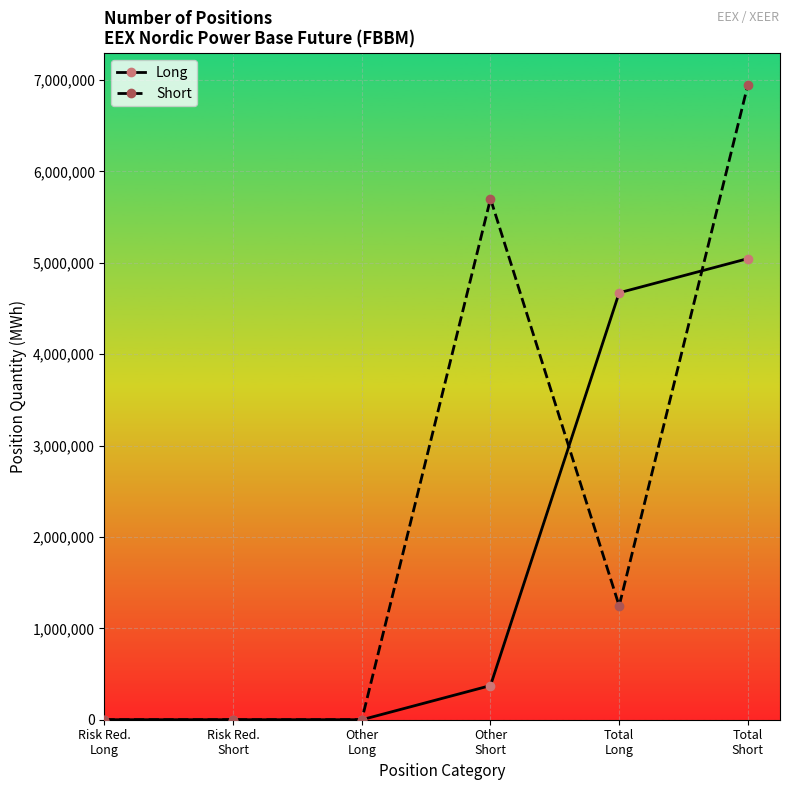

How many distinct data groups are displayed?

2